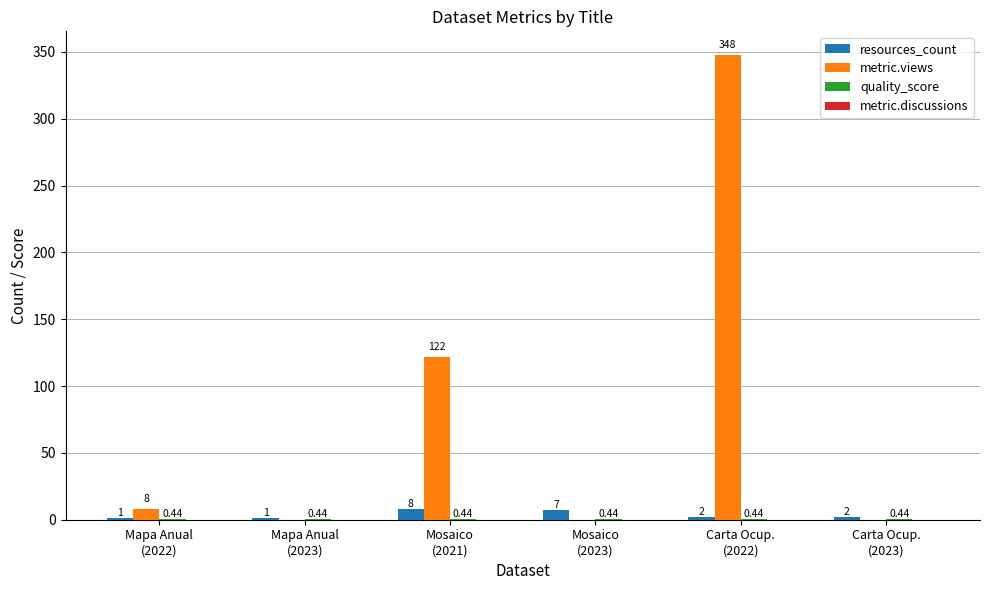

At which label does resources_count first exceed 2?

Mosaico
(2021)